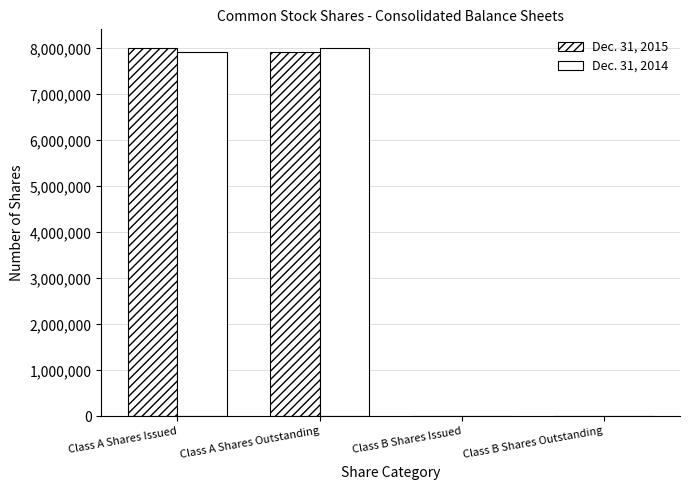

What is the sum of the Dec. 31, 2015 values at Class A Shares Issued and Class A Shares Outstanding?

15936650